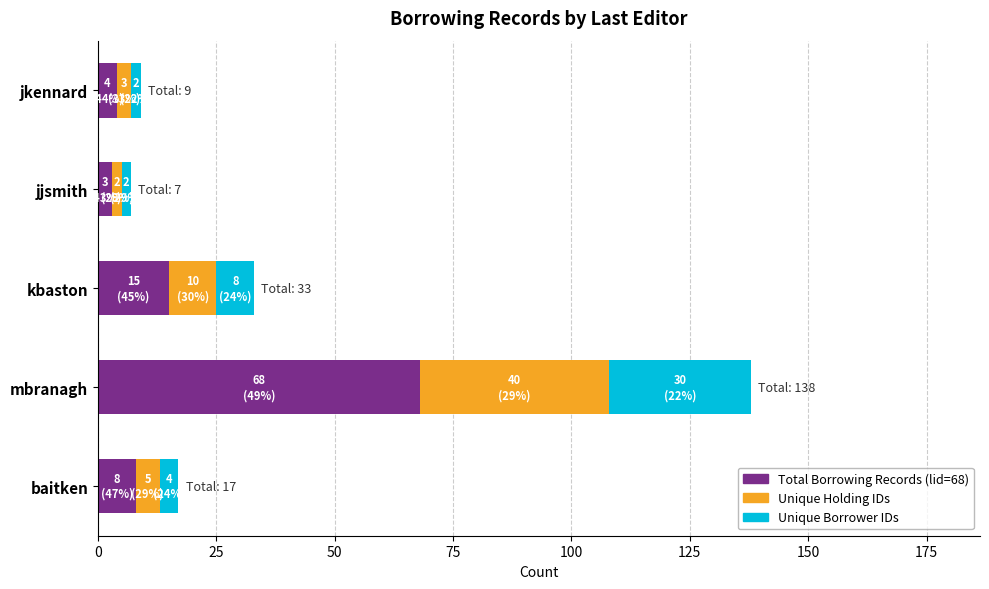

The Total Borrowing Records (lid=68) series shows 7 at kbaston. True or false?

False